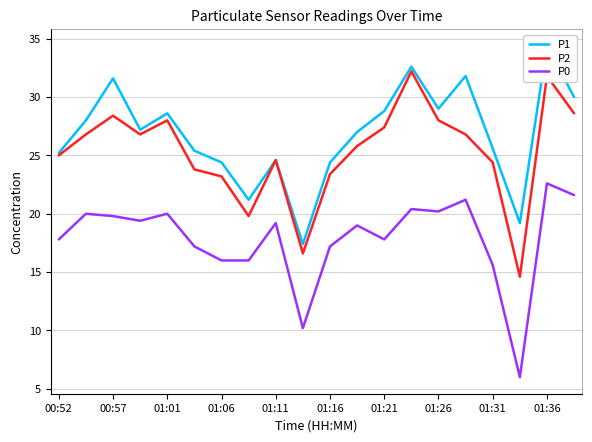

Reading left to right, list all the values displayed in this chart.

P1: 25.2	28.0	31.6	27.2	28.6	25.4	24.4	21.2	24.6	17.4	24.4	27.0	28.8	32.6	29.0	31.8	25.6	19.2	34.4	30.0
P2: 25.0	26.8	28.4	26.8	28.0	23.8	23.2	19.8	24.6	16.6	23.4	25.8	27.4	32.2	28.0	26.8	24.4	14.6	31.8	28.6
P0: 17.8	20.0	19.8	19.4	20.0	17.2	16.0	16.0	19.2	10.2	17.2	19.0	17.8	20.4	20.2	21.2	15.6	6.0	22.6	21.6